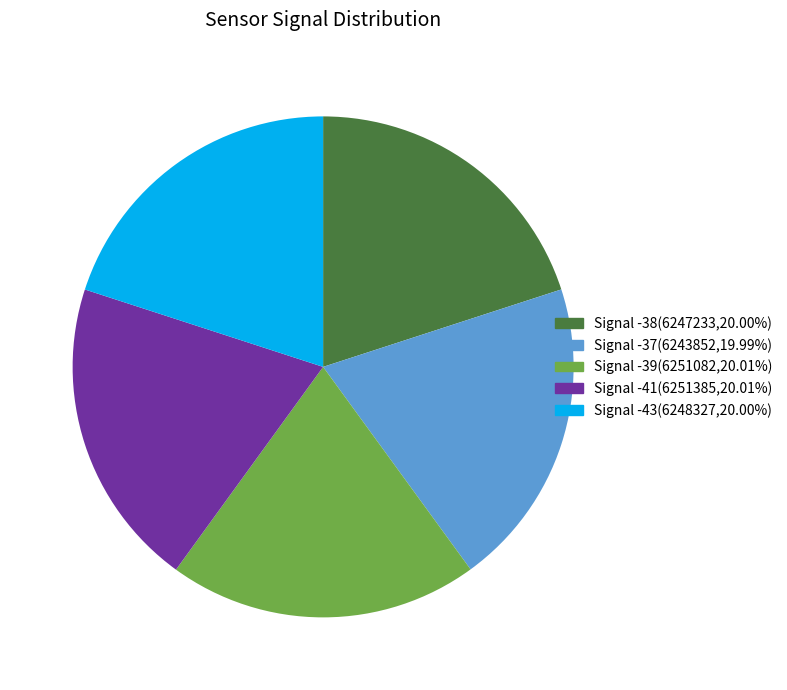

Is there a majority slice in this chart?

No